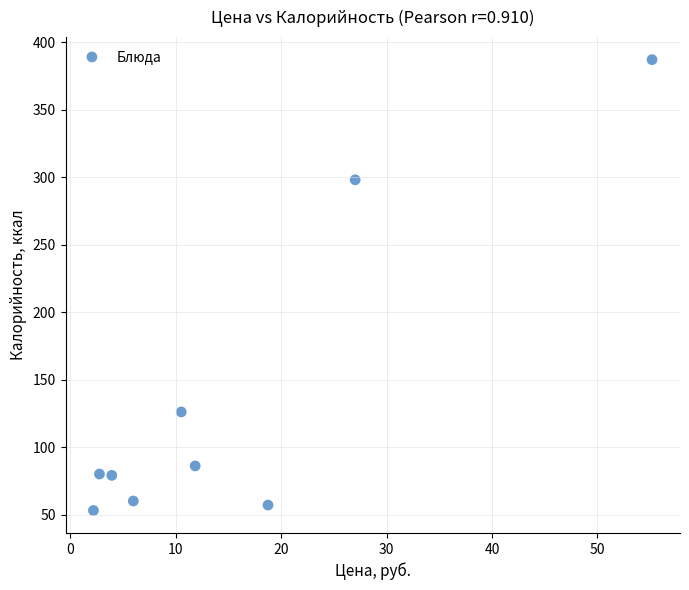

What Y value in the scatter plot is closest to 220?

298